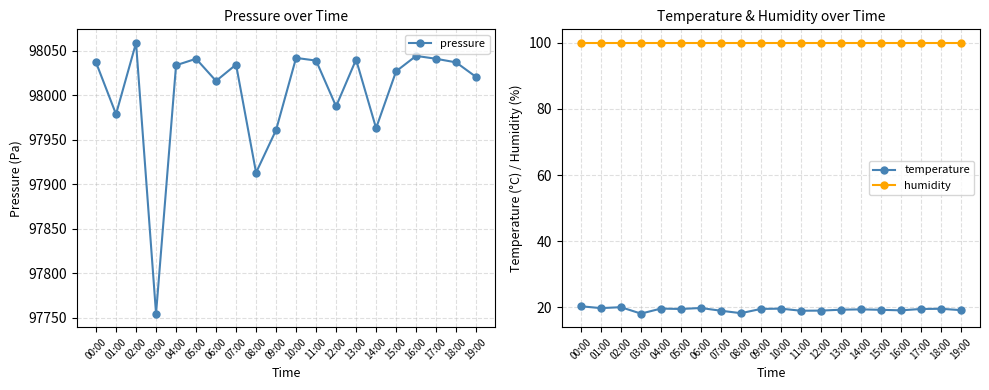

True or false: pressure has a value of 154282.5 at 18:00.

False